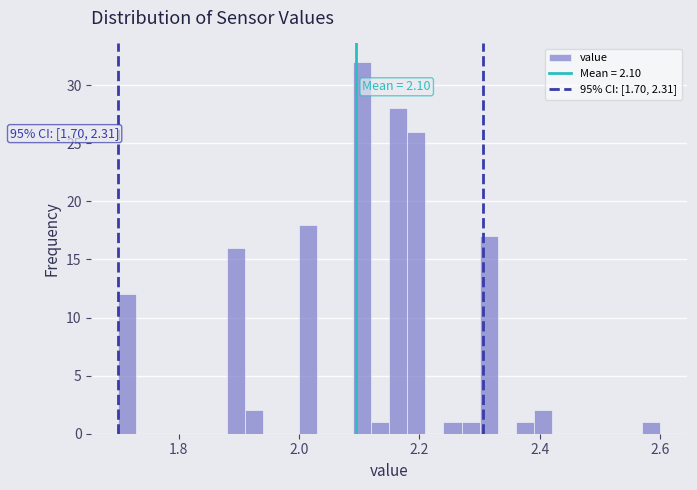

Around what value on the x-axis is the tallest bar? Give the approximate position of its centre, as read against the axis.

2.10